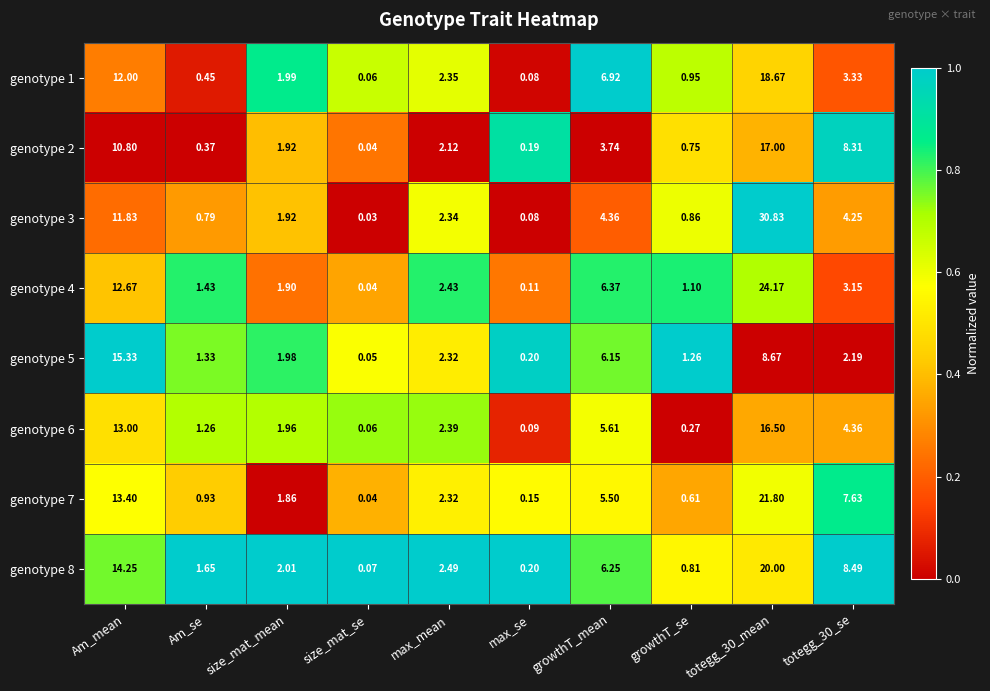

Rank the series by their maximum value, from highest to lowest.

genotype 3, genotype 4, genotype 7, genotype 8, genotype 1, genotype 2, genotype 6, genotype 5